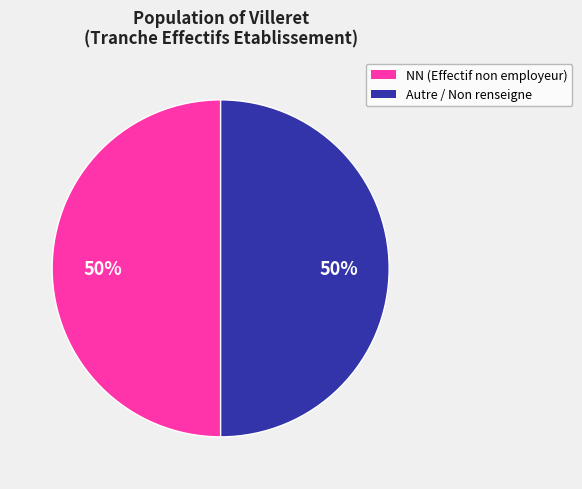

To the nearest percent, what is the average slice percentage?

50%